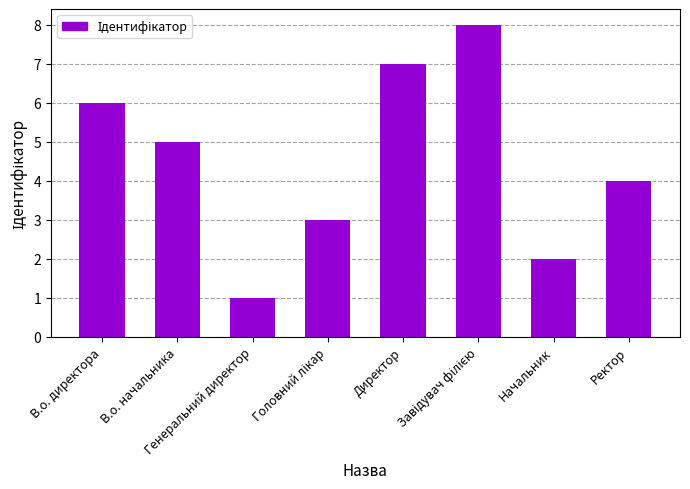

What is the maximum value shown in the chart?

8